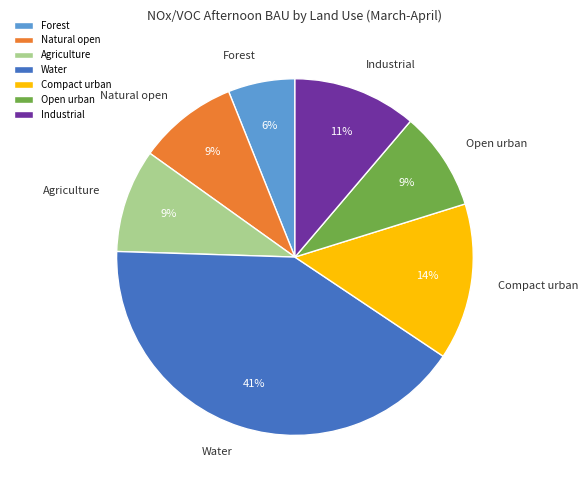

Which has a higher value, Industrial or Agriculture?

Industrial